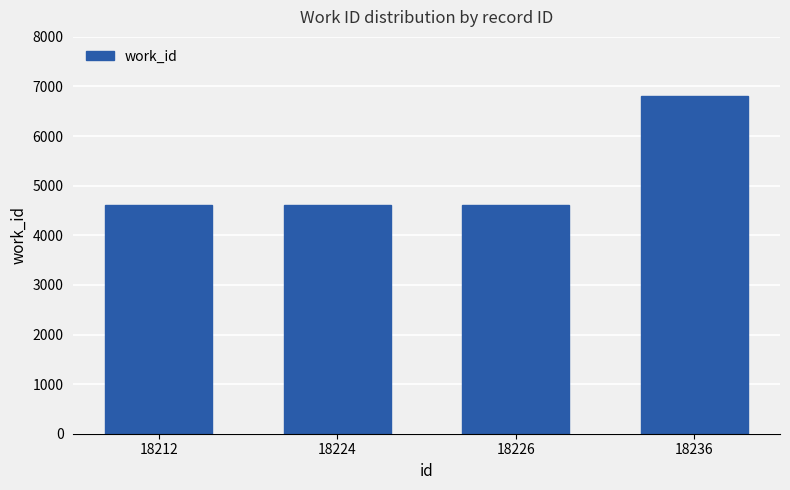

The value at 18212 is 6461. True or false?

False